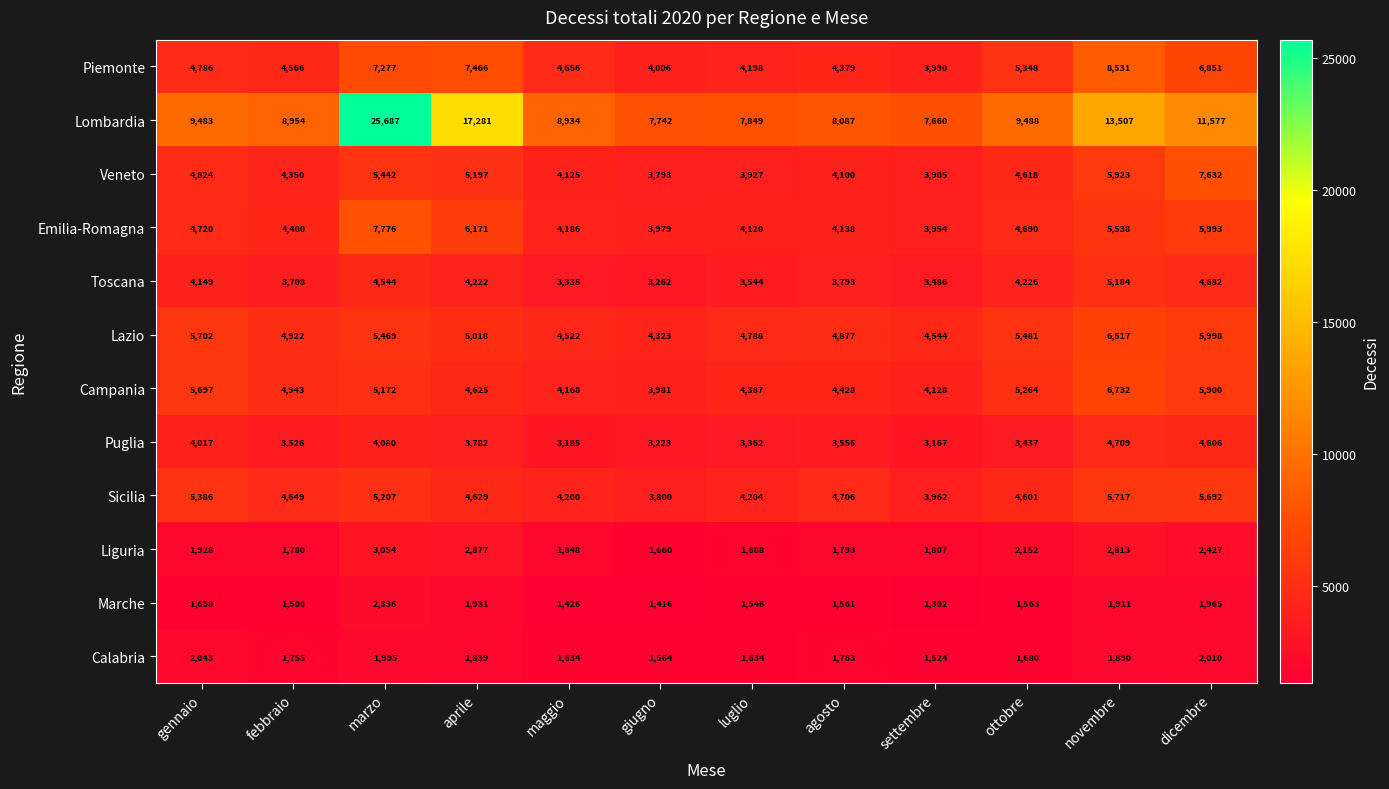

Which category has the lowest value across all series?

settembre